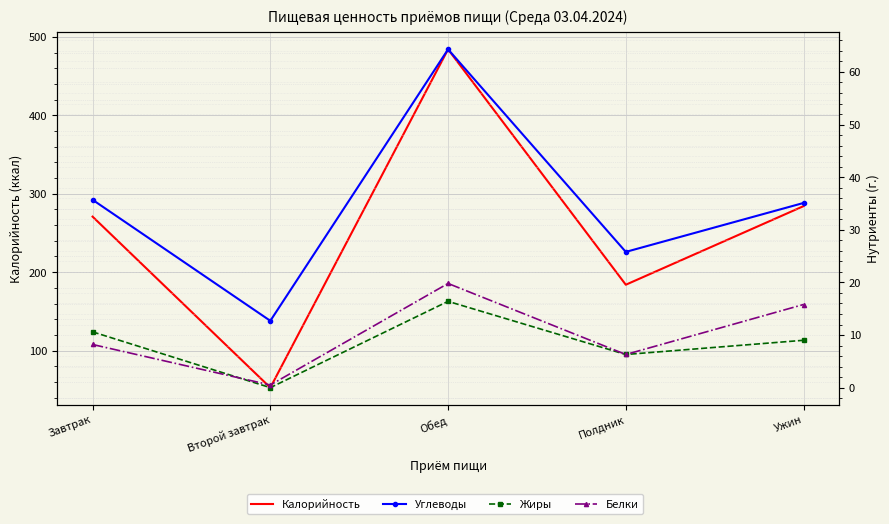

True or false: Углеводы and Калорийность cross at least once.

False